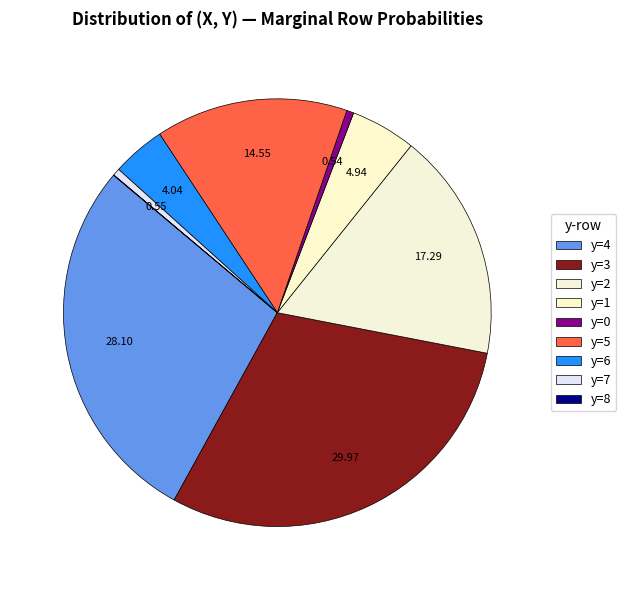

What percentage do y=6 and y=4 together represent?

32.1%